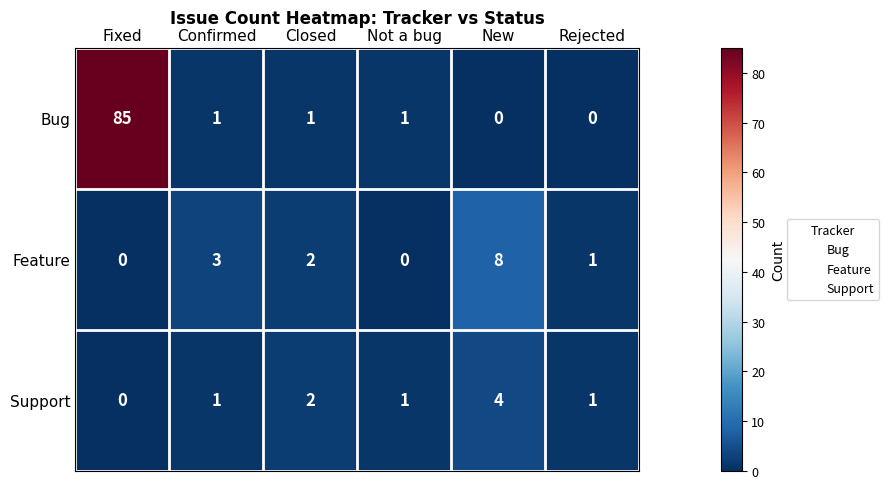

Reading right to left, list all the values displayed in this chart.

Bug: Rejected=0	New=0	Not a bug=1	Closed=1	Confirmed=1	Fixed=85
Feature: Rejected=1	New=8	Not a bug=0	Closed=2	Confirmed=3	Fixed=0
Support: Rejected=1	New=4	Not a bug=1	Closed=2	Confirmed=1	Fixed=0